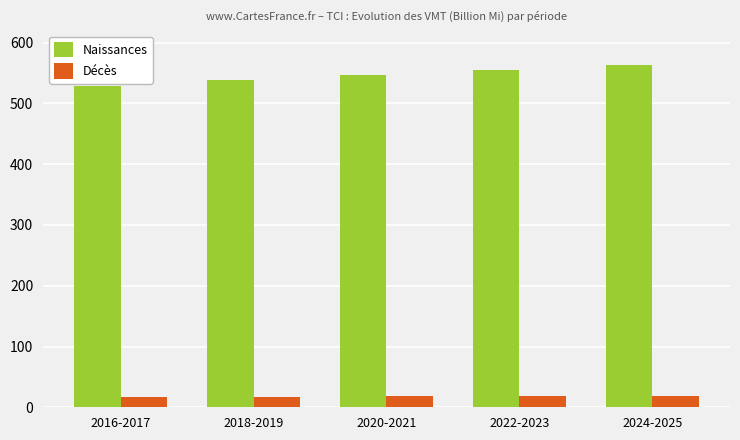

How many bars are there in each group?

2